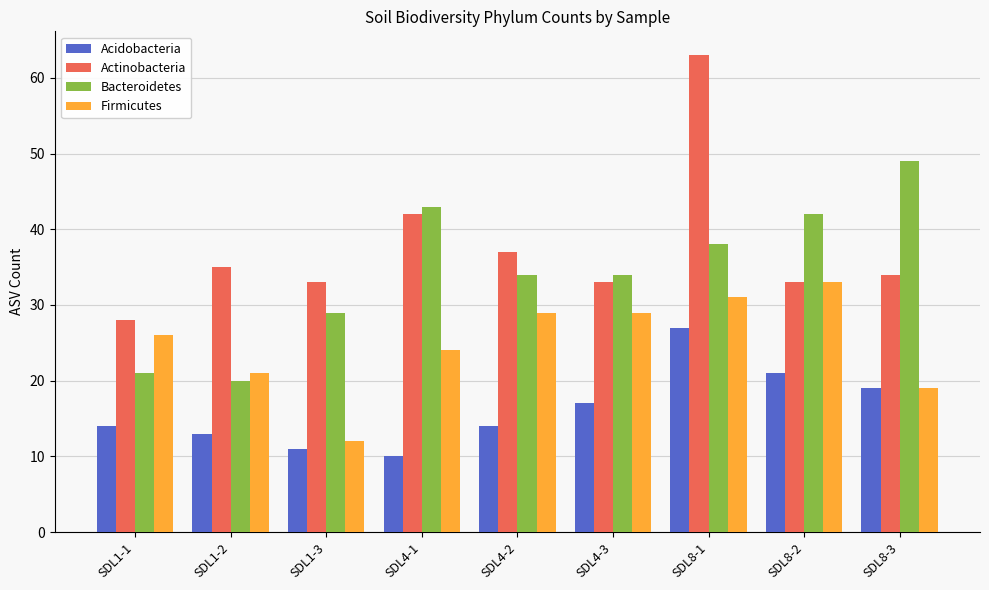

What is the difference between the highest and lowest values at SDL1-1?

14